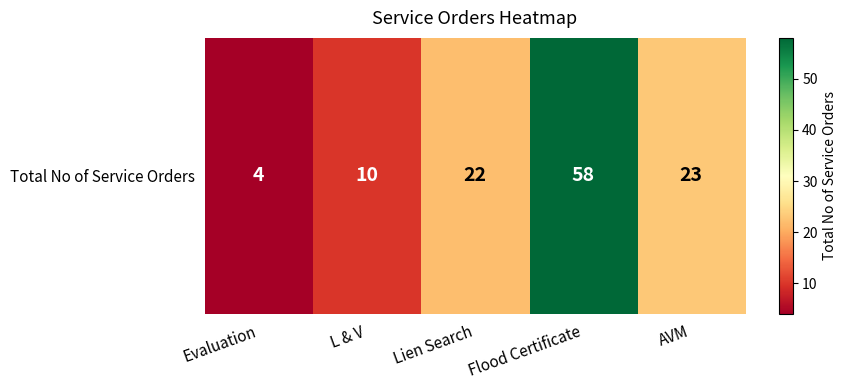

Which has a higher value, AVM or L & V?

AVM